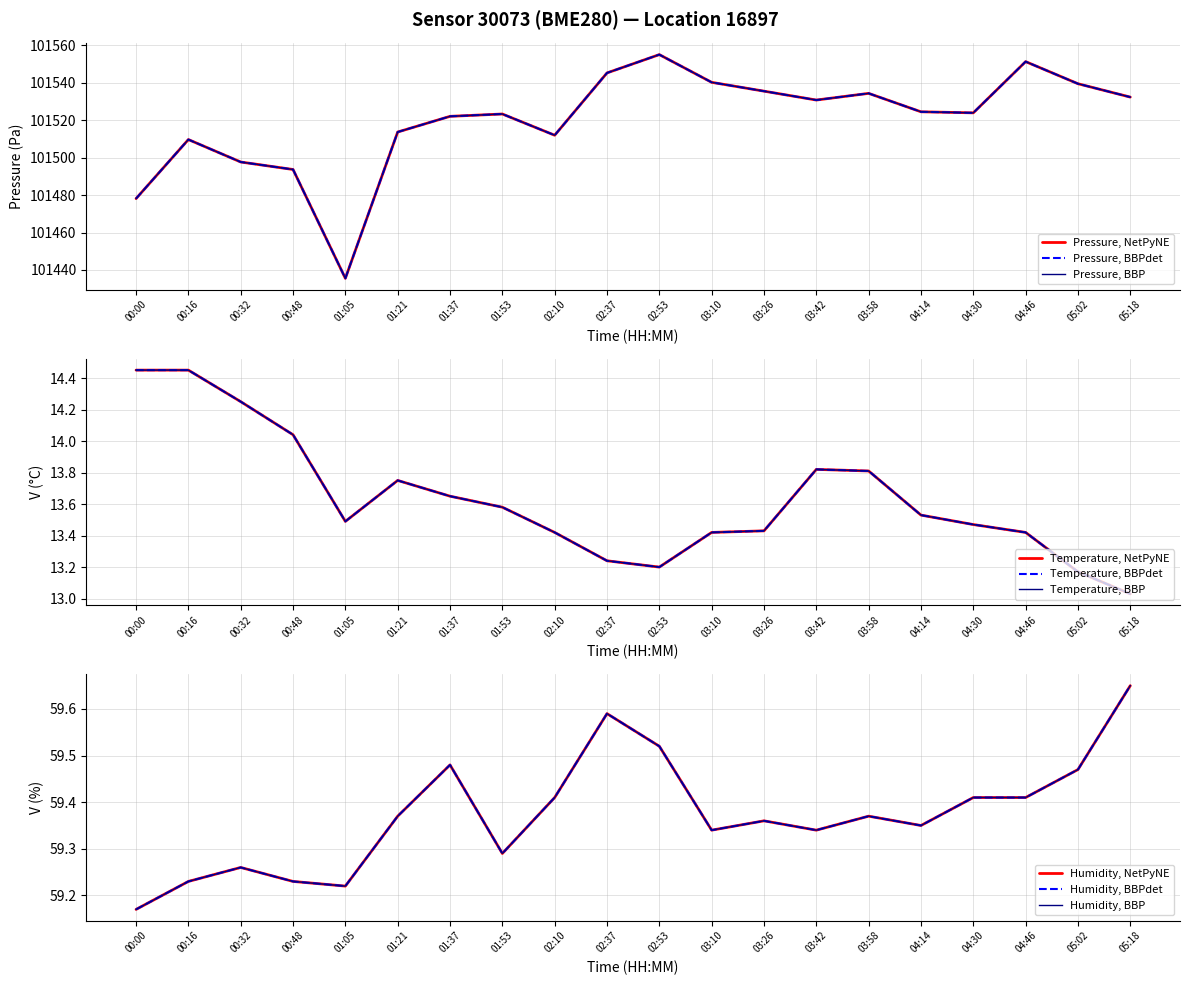

Which series changed the most between 00:32 and 03:10?

pressure